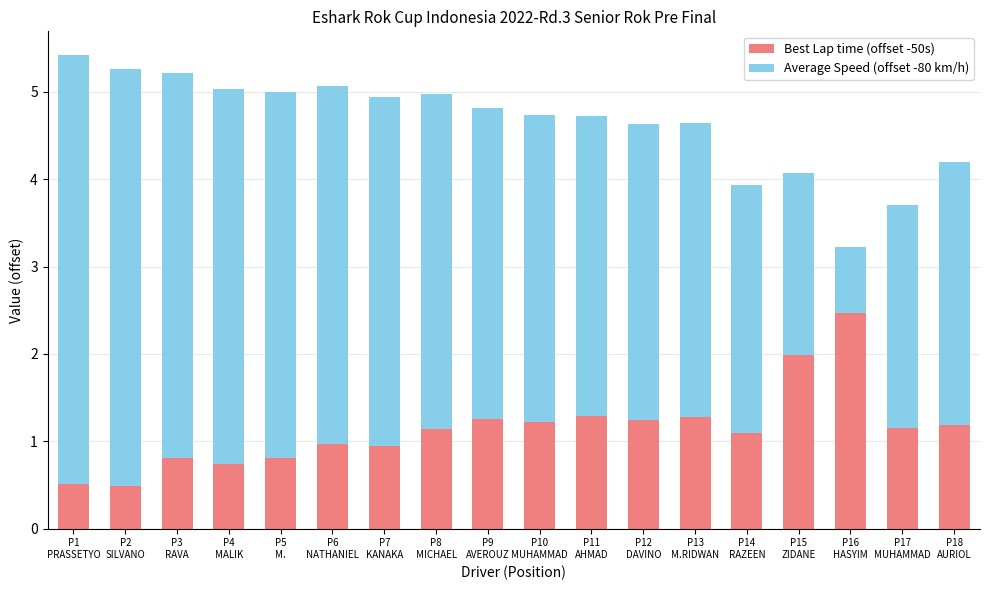

What is the highest value of the Best Lap time (offset -50s) series?

2.5